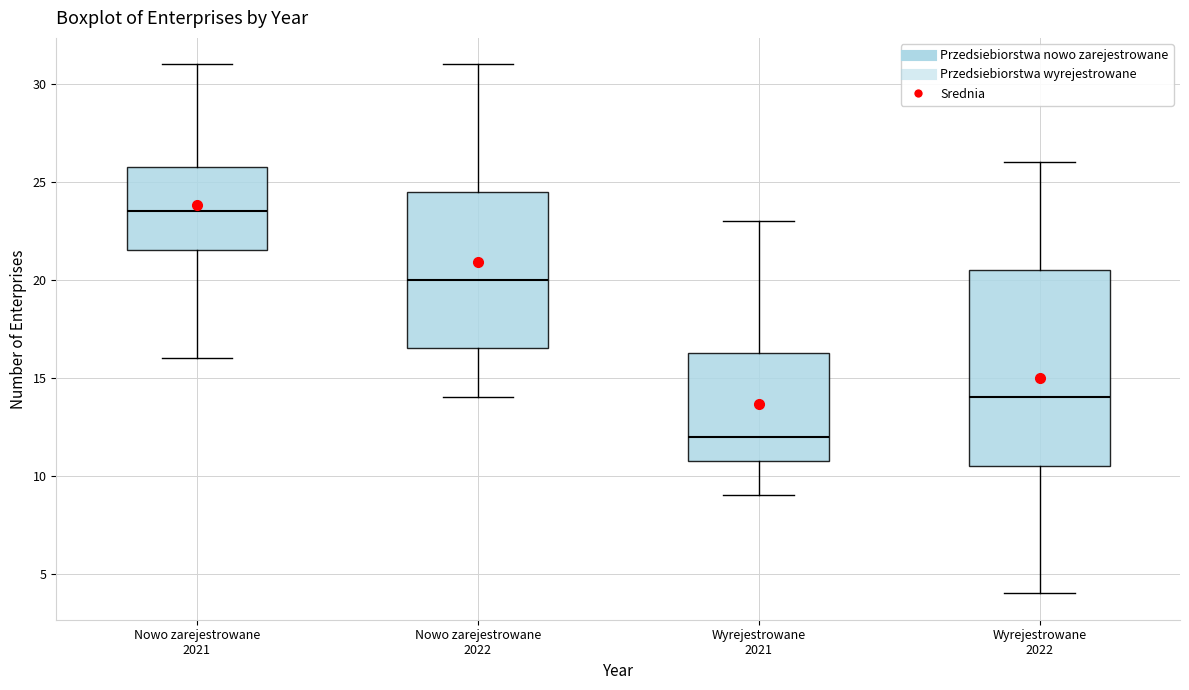

Where does the lower whisker of the box for Wyrejestrowane 2021 end on the y-axis? The values are not printed on the chart, so give them approximately, as read against the axis.

9.0